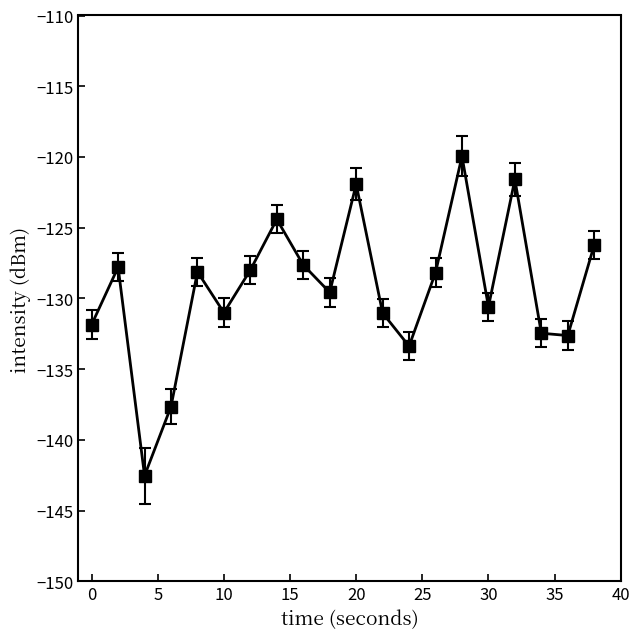

How many data points does each series have?

20